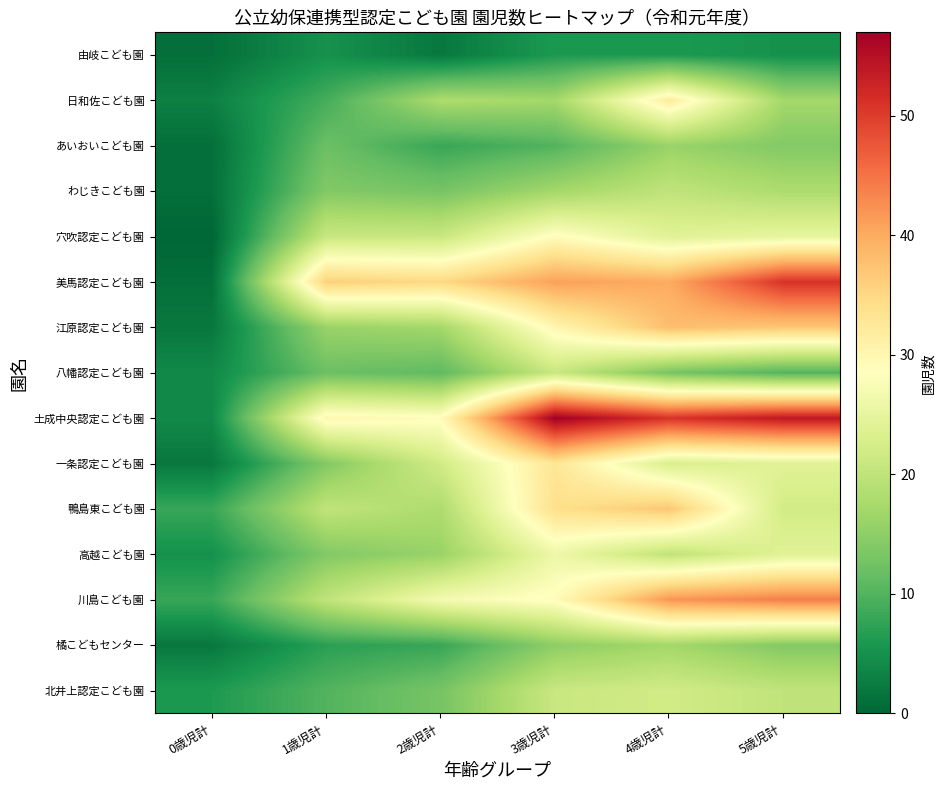

How many series are shown in this chart?

15